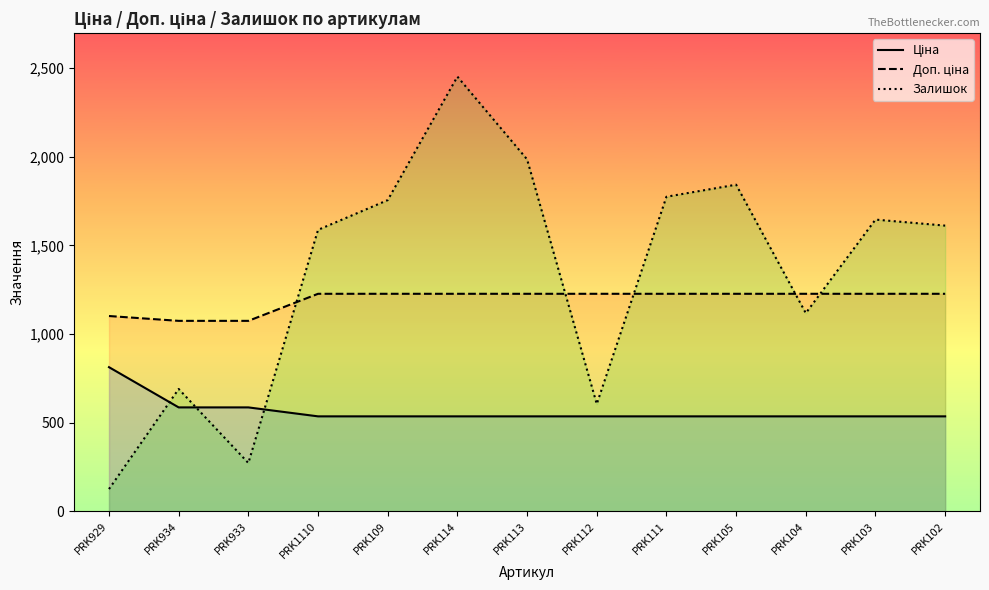

The value of Доп. ціна at PRK933 is 1749.0. True or false?

False